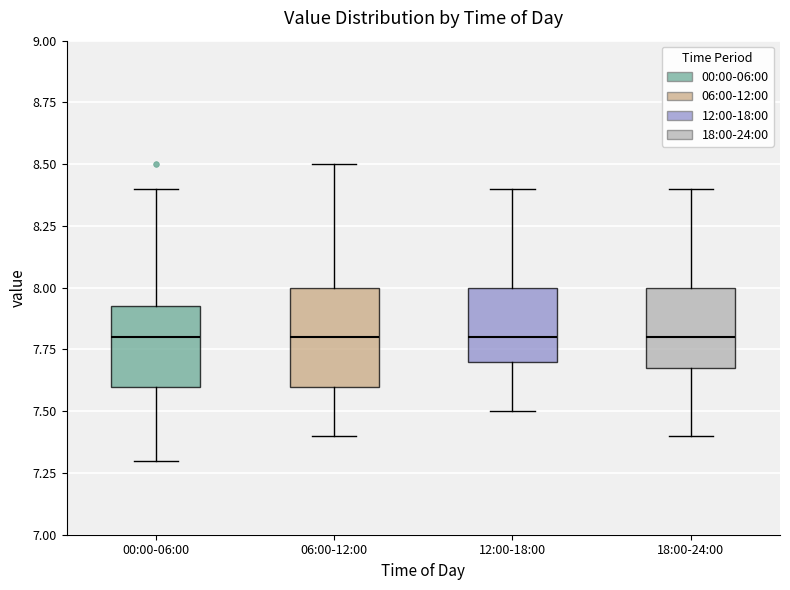

Comparing the boxes themselves (not the whiskers), which one is the tallest?

06:00-12:00